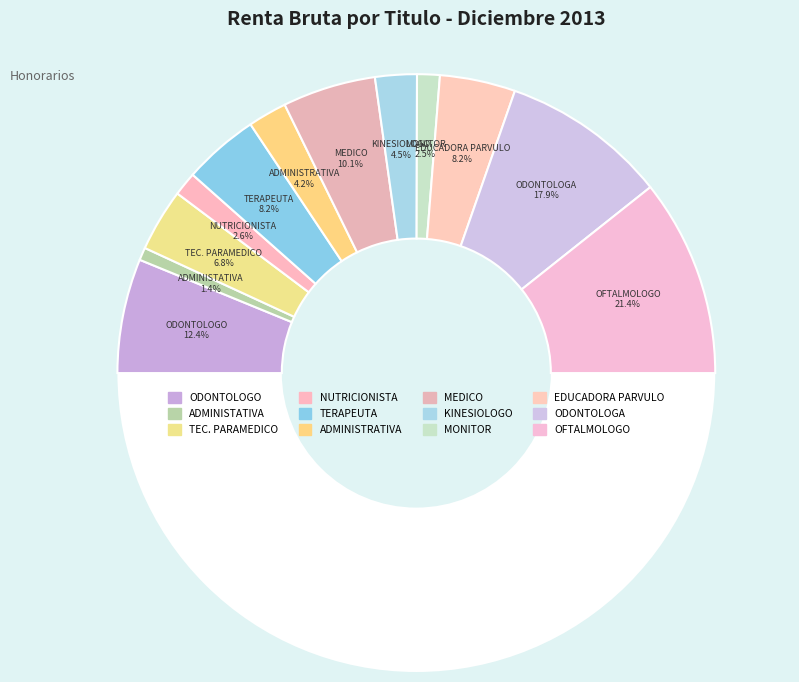

Is ADMINISTATIVA the majority of the pie?

No